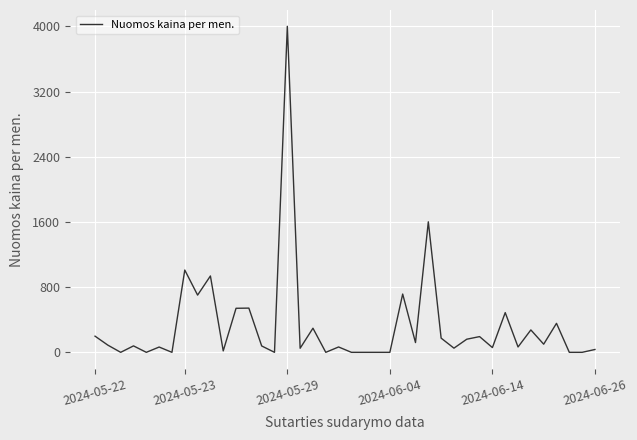

What is the difference between the maximum and minimum values?

4002.0